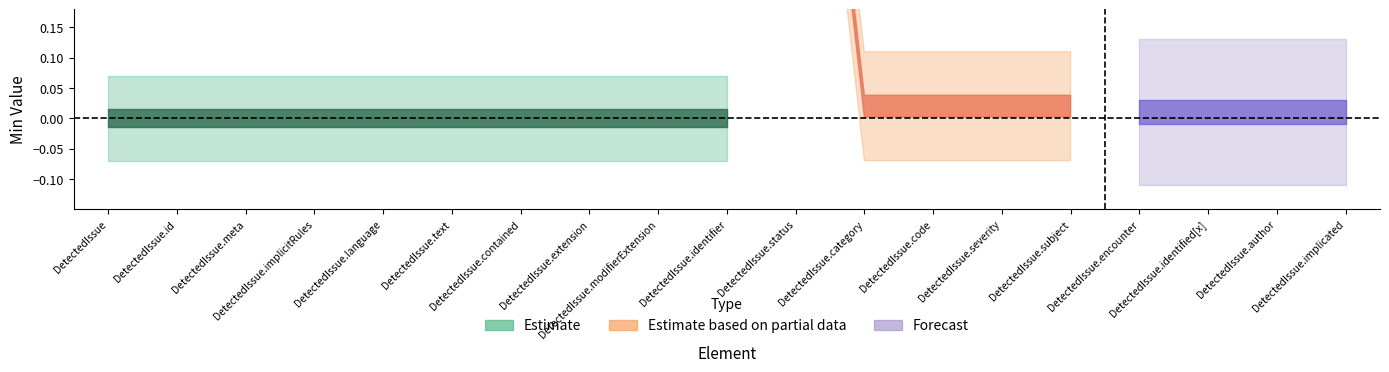

What position from the right is DetectedIssue.code?

7